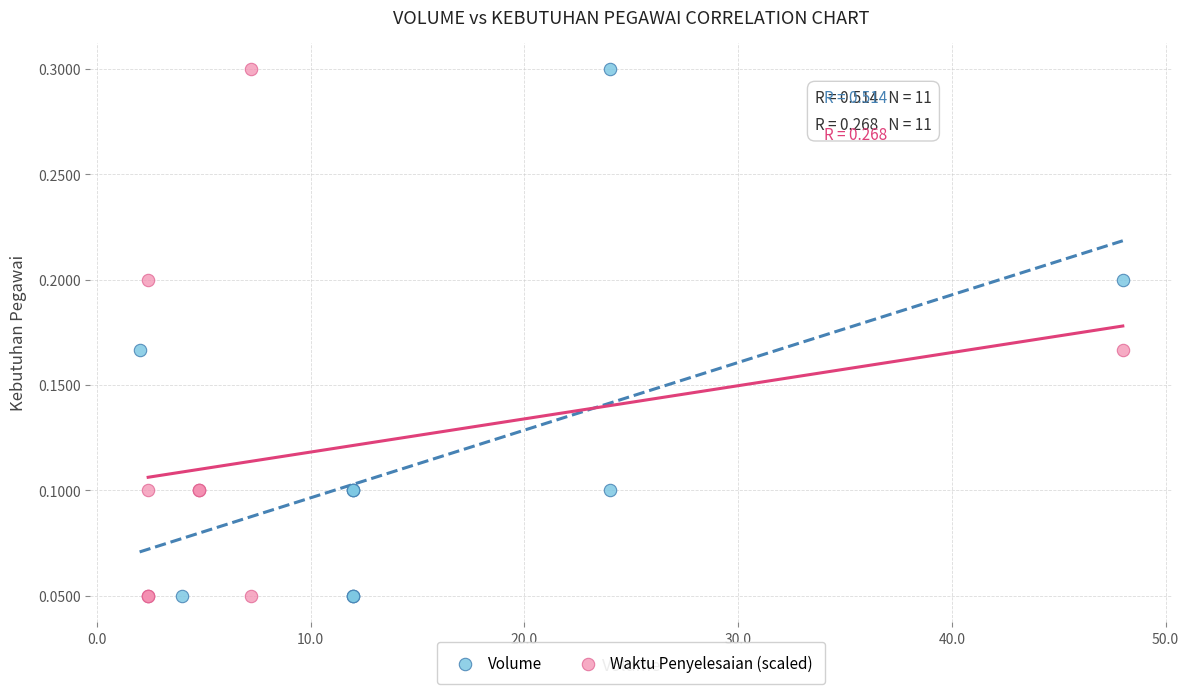

What are all the series names shown in the legend?

Volume, Waktu Penyelesaian (scaled)